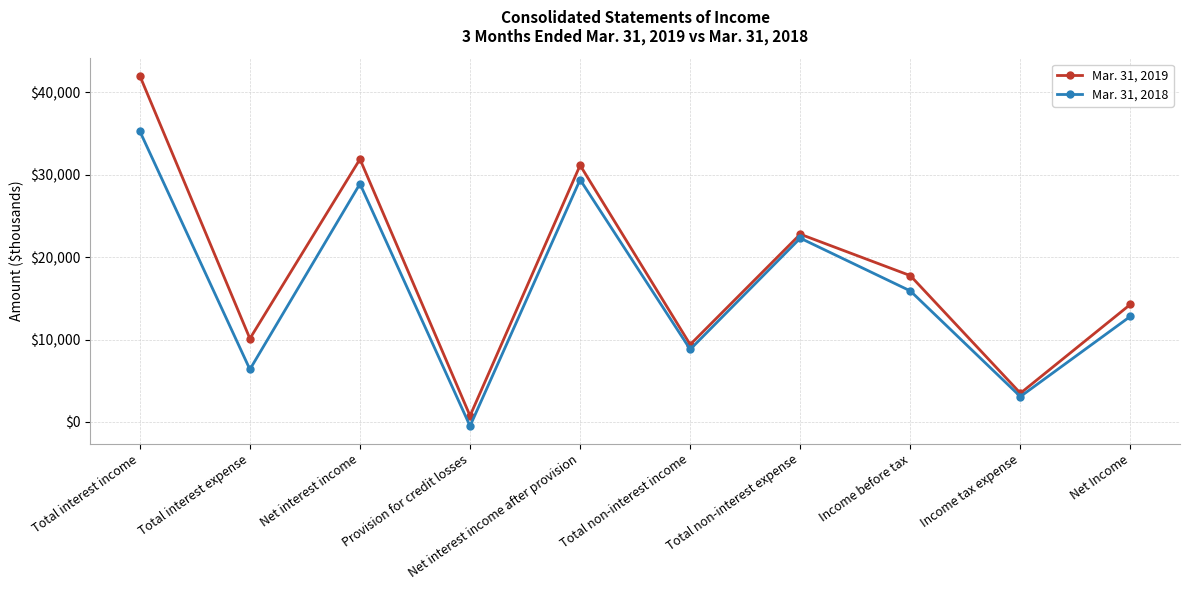

Reading left to right, what are all the values shown in this chart?

Mar. 31, 2019: Total interest income=42009	Total interest expense=10114	Net interest income=31895	Provision for credit losses=744	Net interest income after provision=31151	Total non-interest income=9389	Total non-interest expense=22783	Income before tax=17757	Income tax expense=3484	Net Income=14273
Mar. 31, 2018: Total interest income=35278	Total interest expense=6376	Net interest income=28902	Provision for credit losses=-497	Net interest income after provision=29399	Total non-interest income=8804	Total non-interest expense=22304	Income before tax=15899	Income tax expense=3079	Net Income=12820